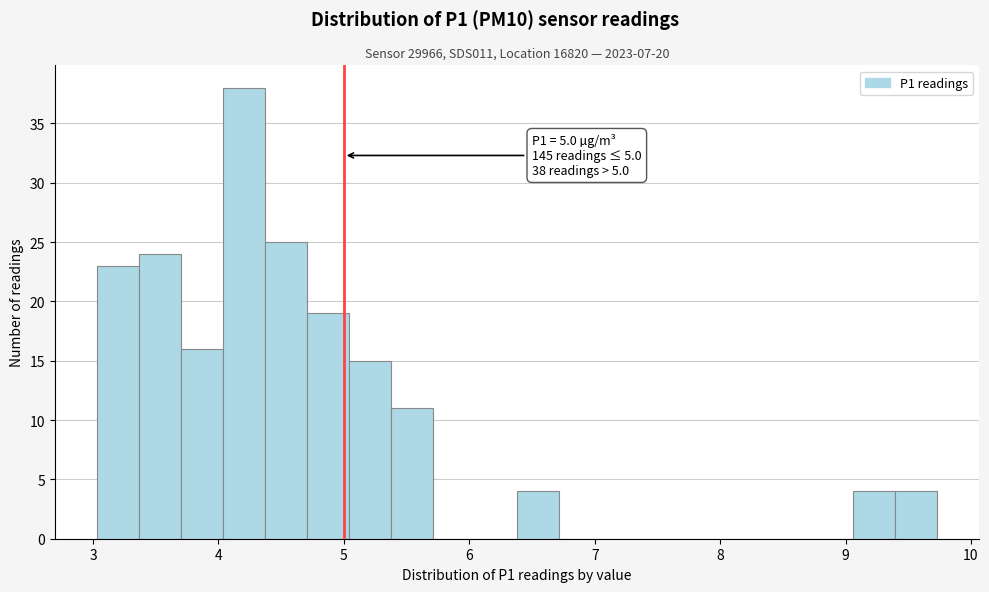

Read against the x-axis, roughly where is the centre of the tallest bar?

4.2